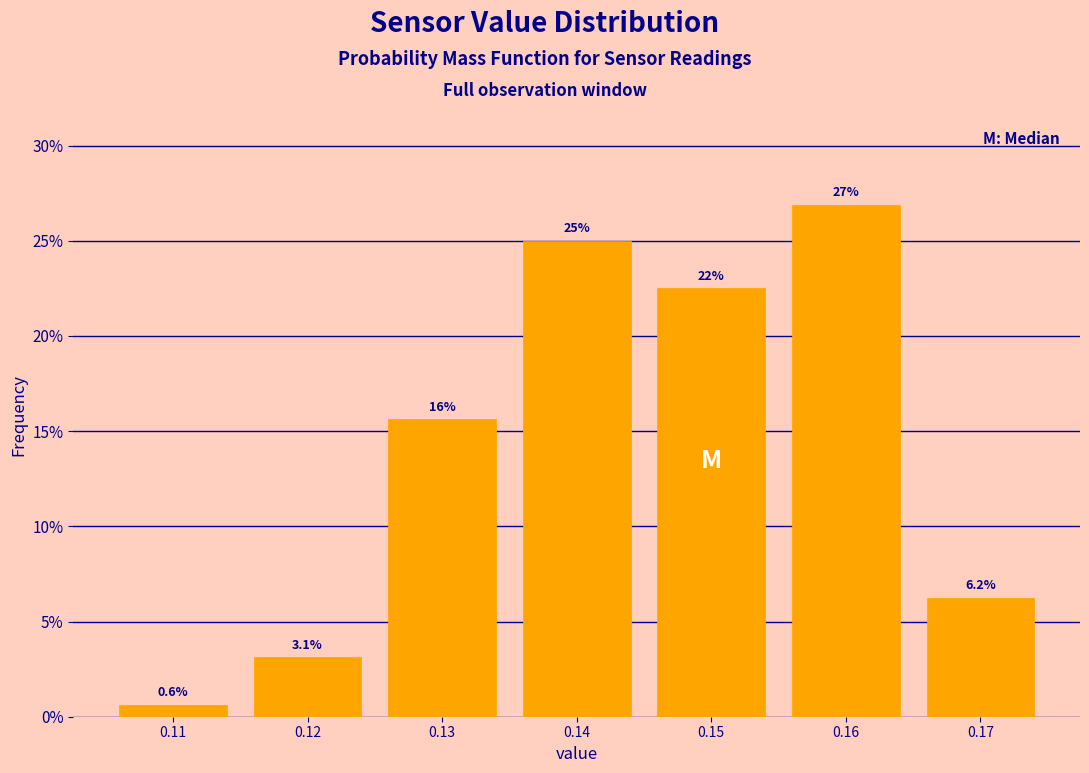

Which range on the x-axis has the tallest bar?

0.155 to 0.165